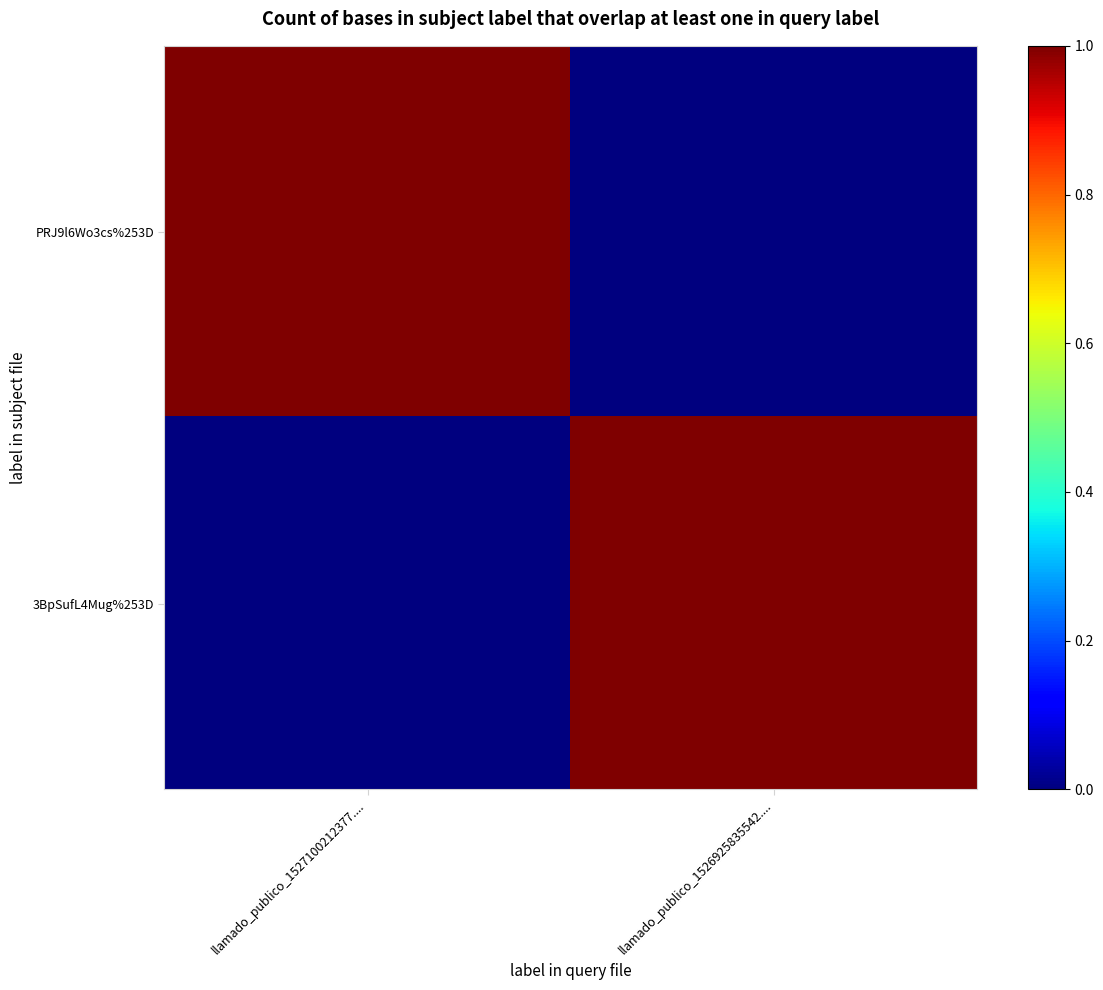

At which category is the sum across all series the highest?

llamado_publico_1527100212377....